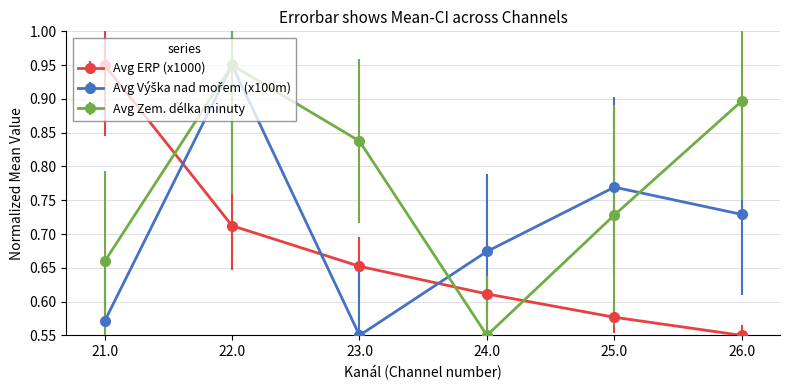

Is this an area chart (filled region under the line)?

No